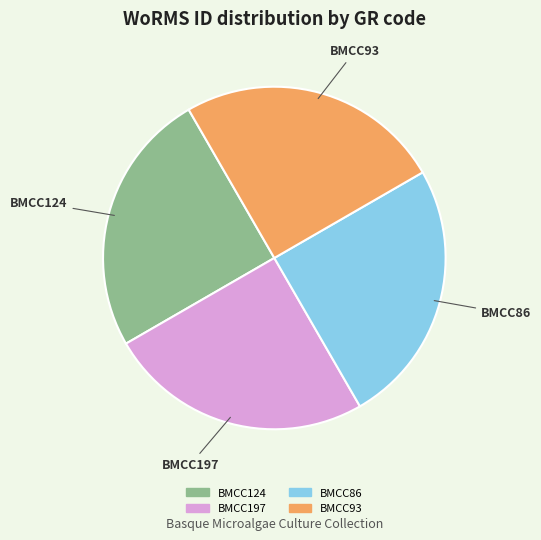

Does any single category account for the majority?

No